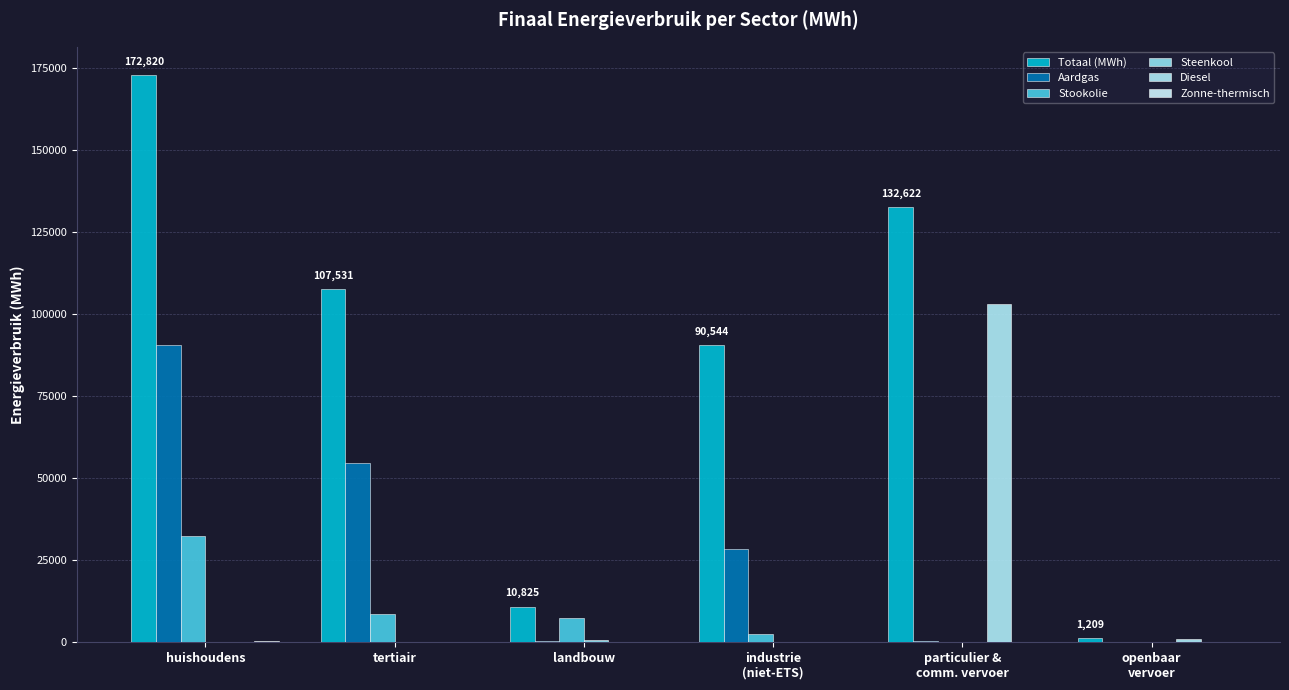

What is the sum of the Aardgas values at particulier &
comm. vervoer and landbouw?

781.5